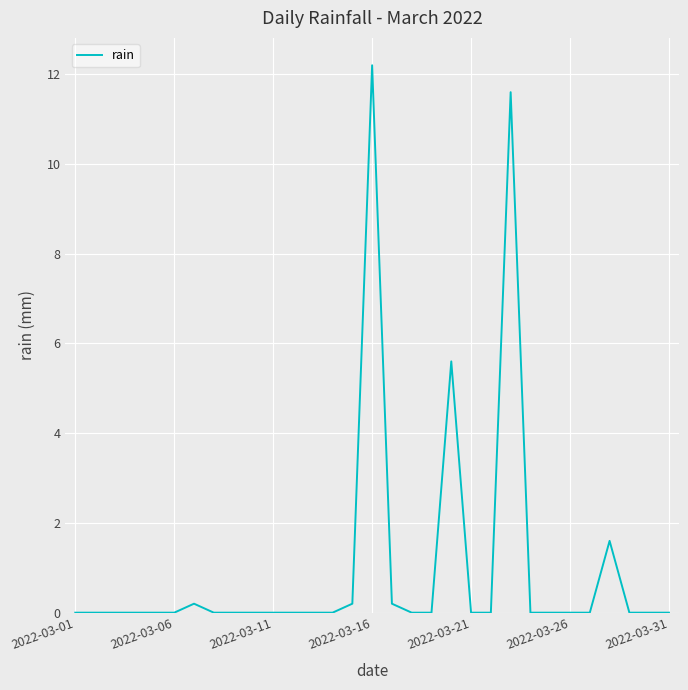

What is the difference between the maximum and minimum values?

12.2